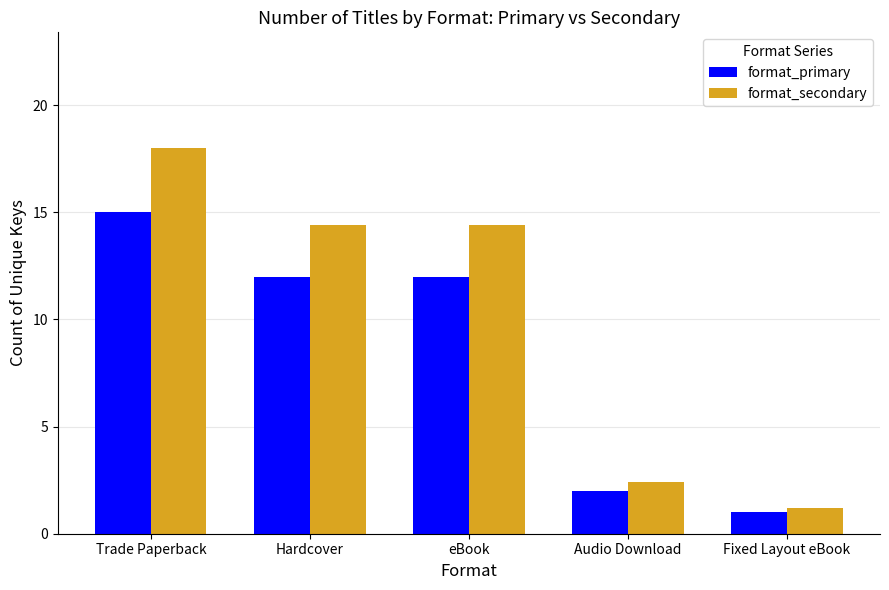

What is the difference between the second highest and second lowest values in the format_primary series?

10.0